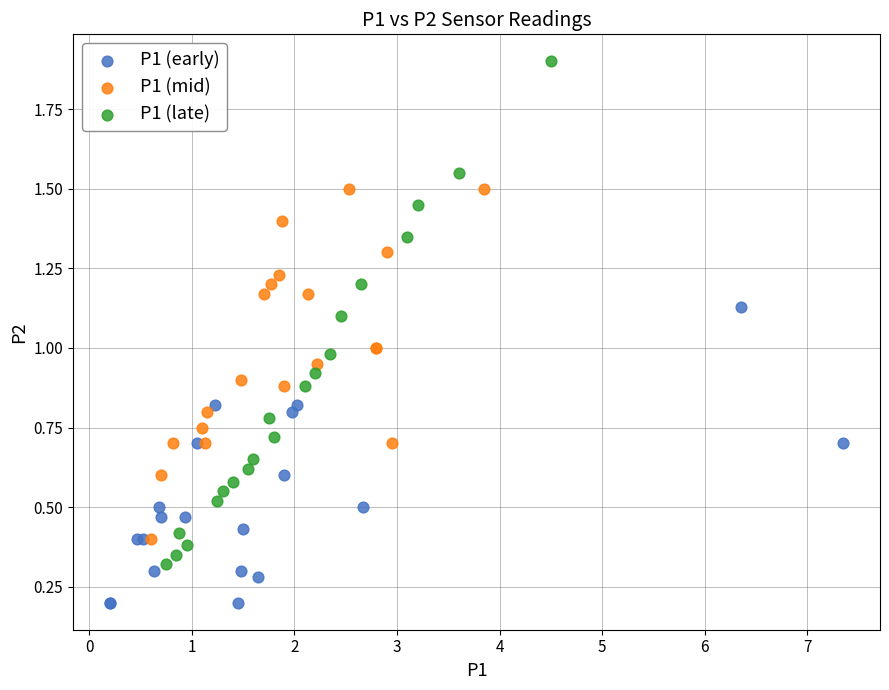

Which series reaches the maximum Y coordinate?

P1 (late)